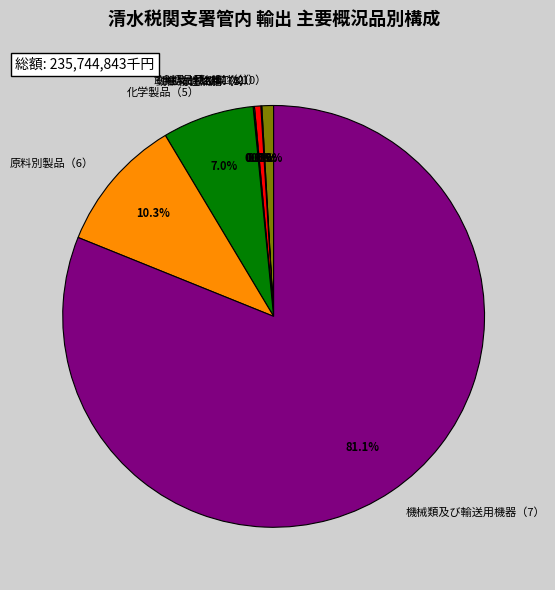

Which slice is the largest?

機械類及び輸送用機器（7）